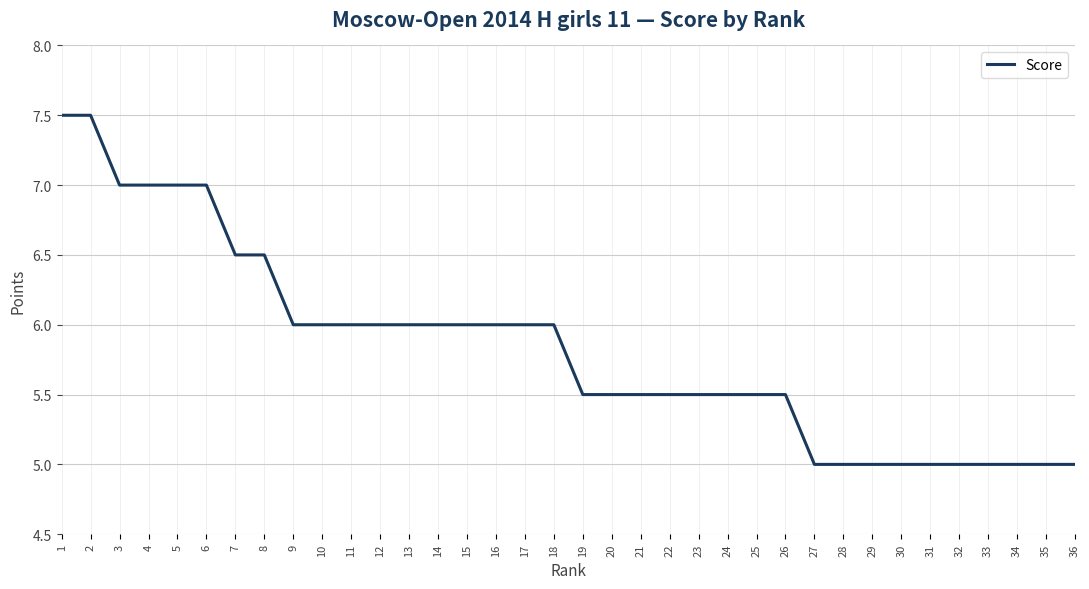

Reading right to left, extract all data points from this chart.

36=5.0	35=5.0	34=5.0	33=5.0	32=5.0	31=5.0	30=5.0	29=5.0	28=5.0	27=5.0	26=5.5	25=5.5	24=5.5	23=5.5	22=5.5	21=5.5	20=5.5	19=5.5	18=6.0	17=6.0	16=6.0	15=6.0	14=6.0	13=6.0	12=6.0	11=6.0	10=6.0	9=6.0	8=6.5	7=6.5	6=7.0	5=7.0	4=7.0	3=7.0	2=7.5	1=7.5